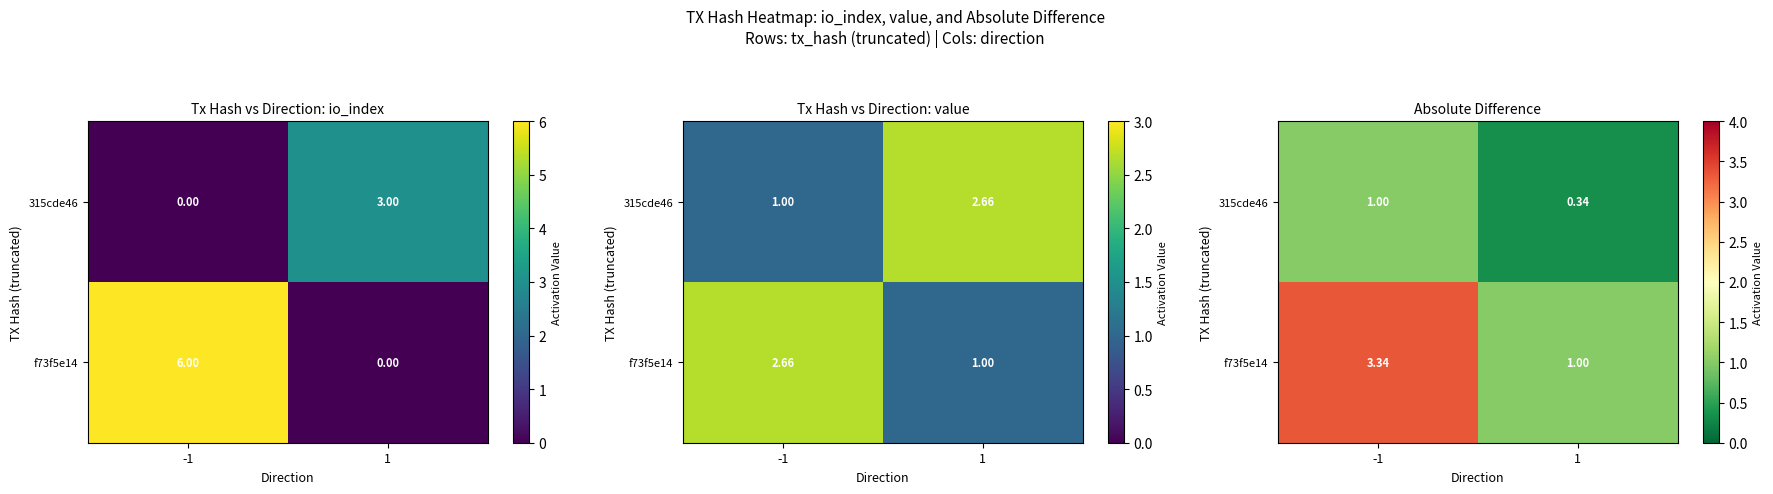

At which label does f73f5e14 reach its minimum?

1